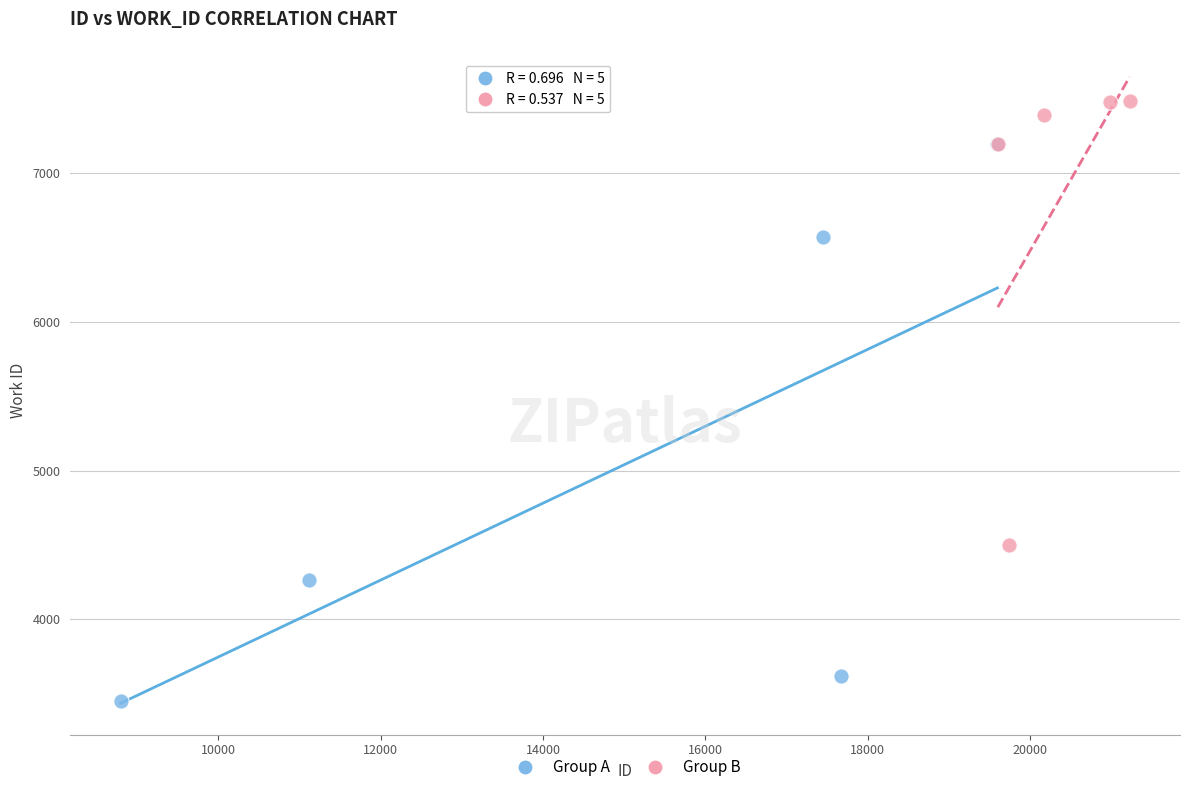

Which series has the widest spread of Y values?

Group A